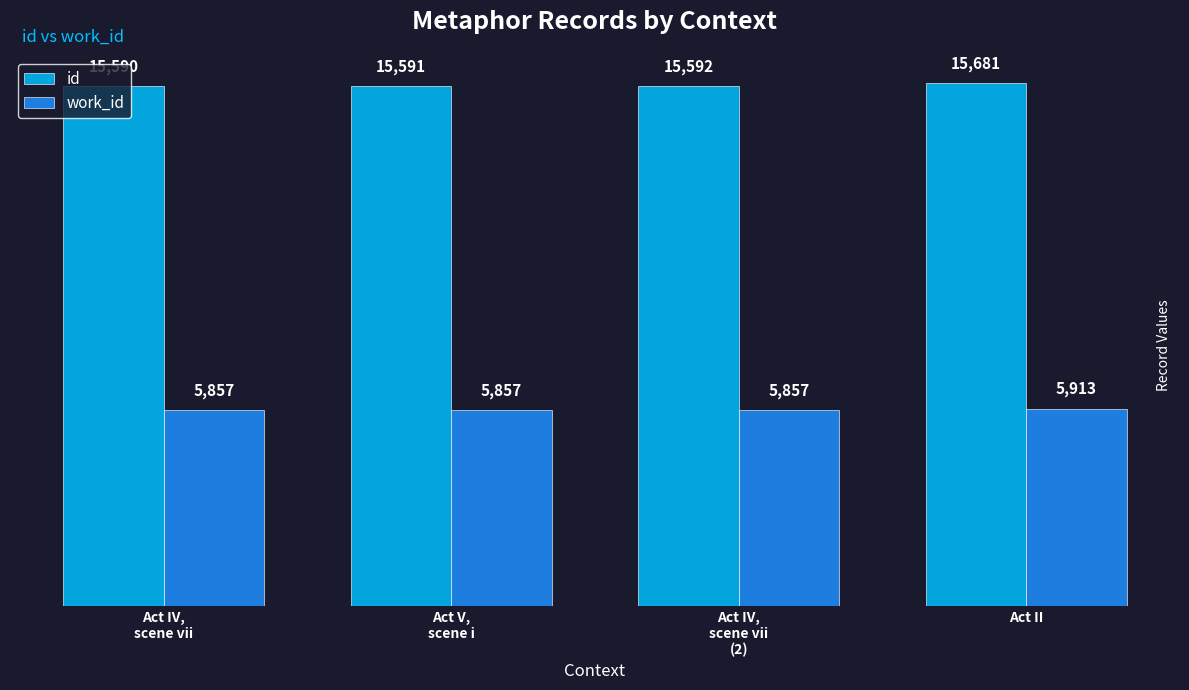

What is the smallest value displayed?

5857